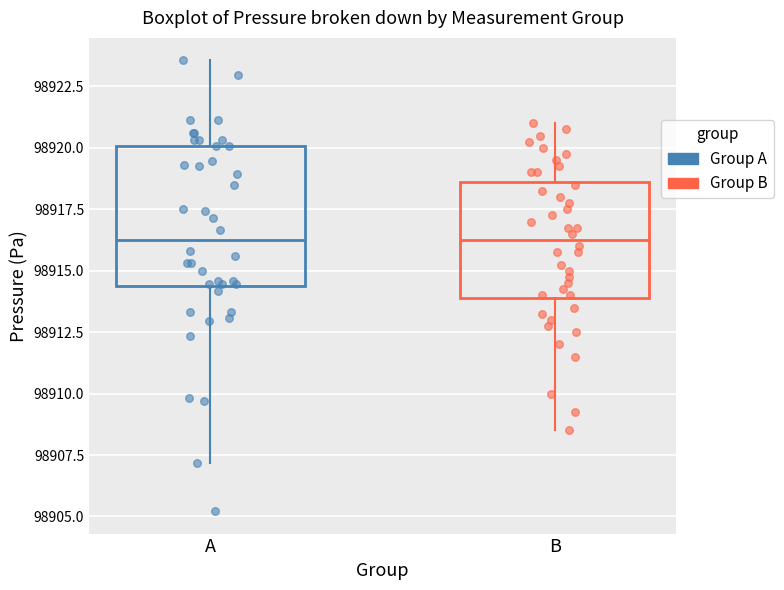

Which box is the tallest, from its lower edge to its upper edge?

A